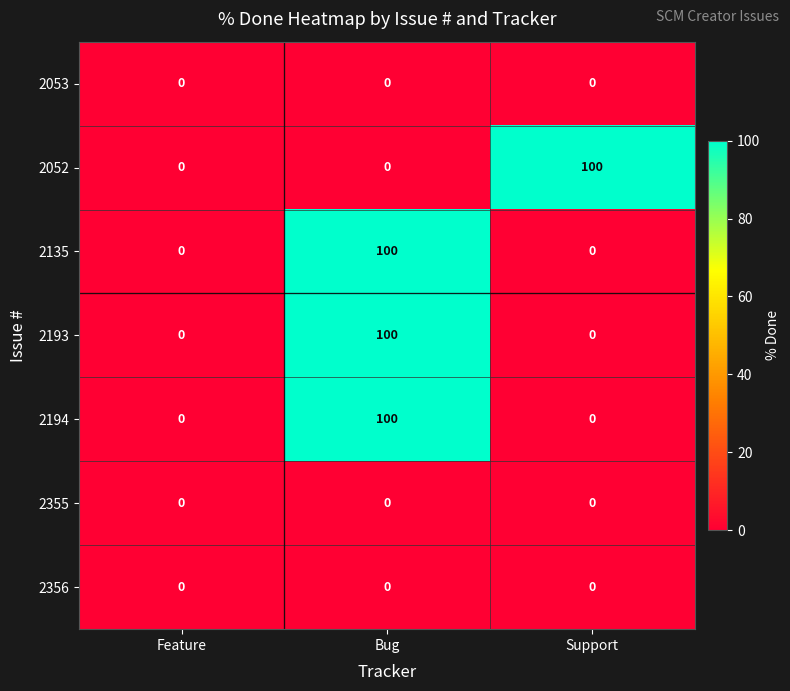

The 2194 series shows 0 at Support. True or false?

True